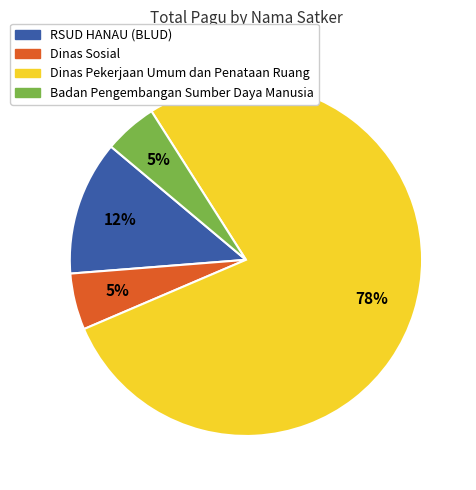

To the nearest percent, what is the difference between the largest and smallest slice percentages?

73%